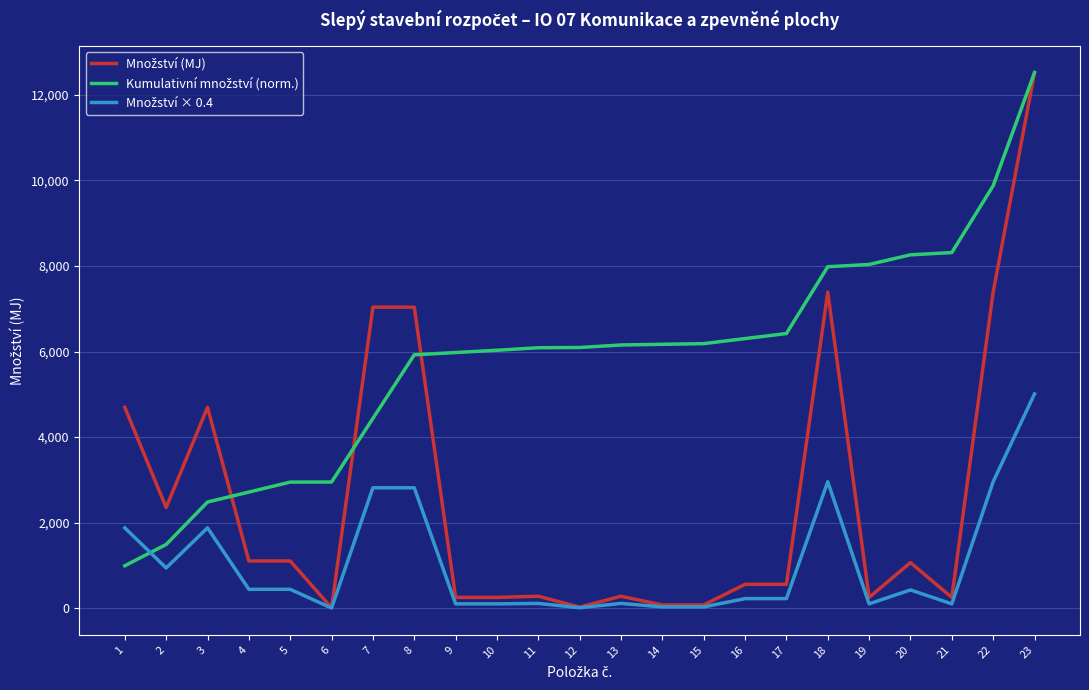

At which category is the sum across all series the highest?

23